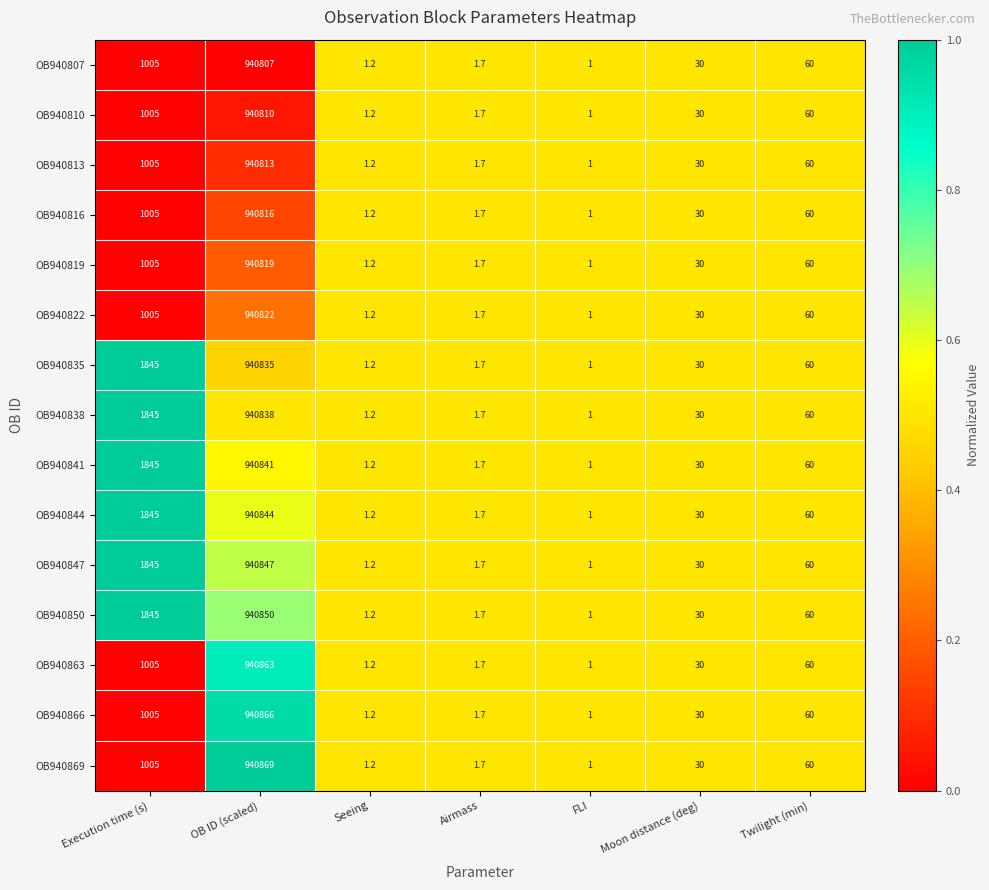

What is the minimum value shown in the chart?

1.0